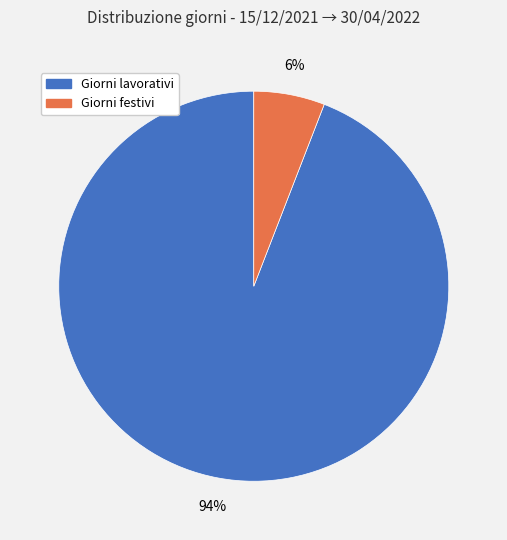

Is there any slice that represents more than half of the pie?

Yes